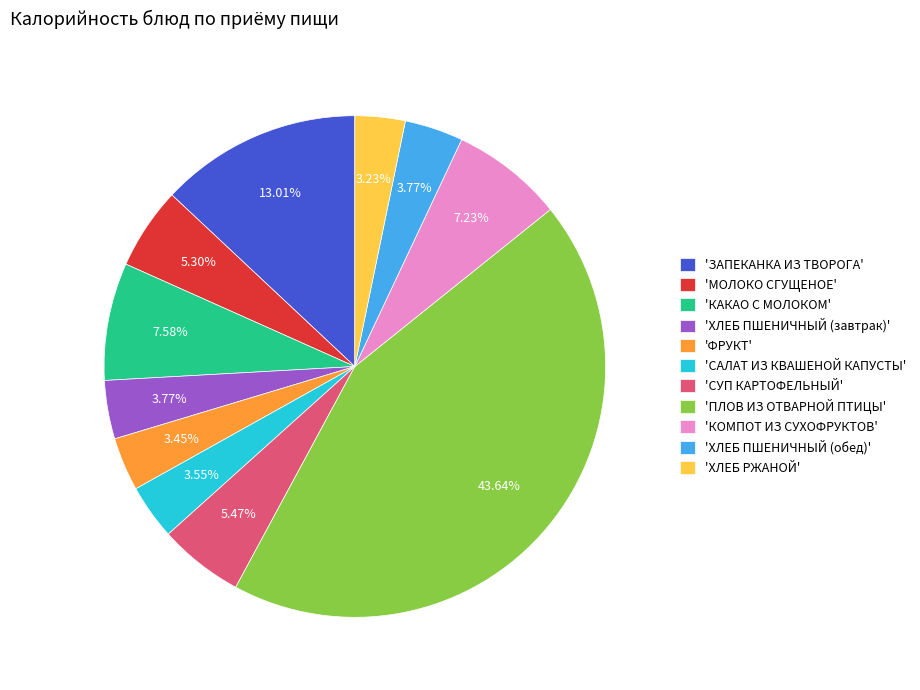

Which slice is the largest?

'ПЛОВ ИЗ ОТВАРНОЙ ПТИЦЫ'